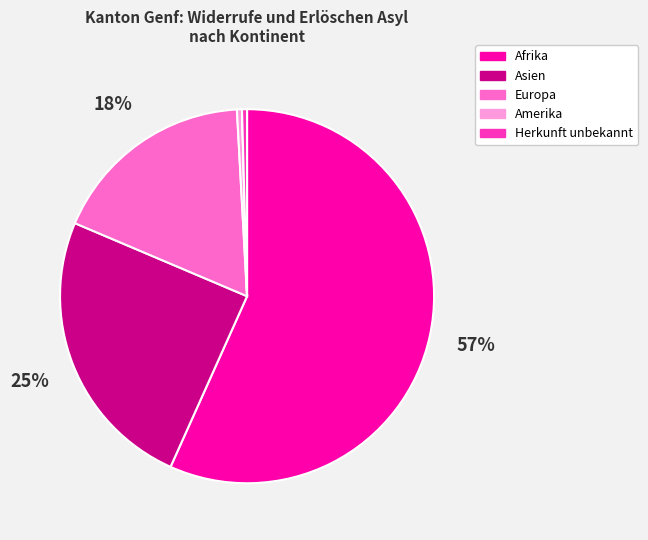

To the nearest percent, what is the average slice percentage?

17%